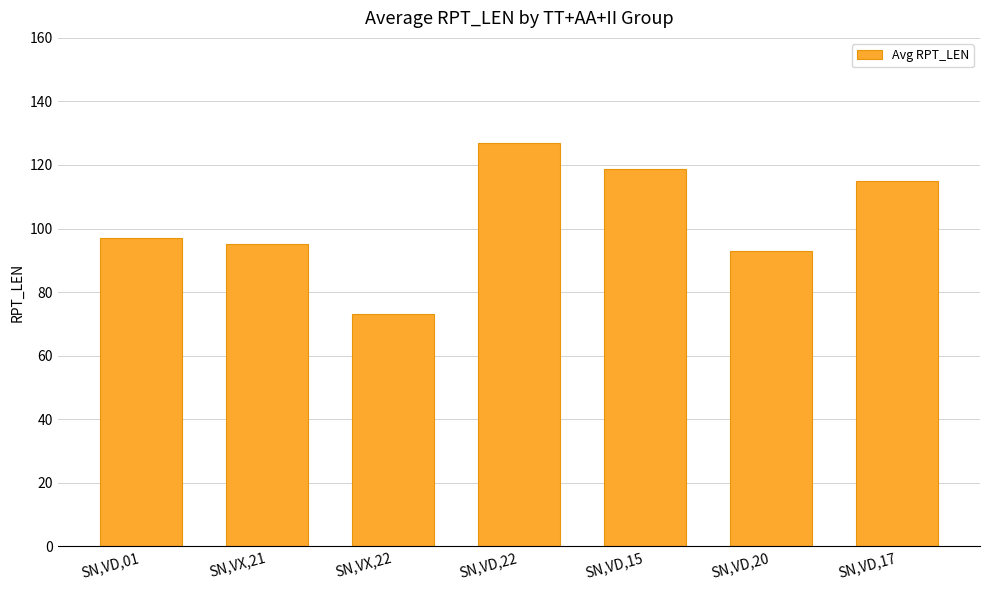

How many data points does each series have?

7